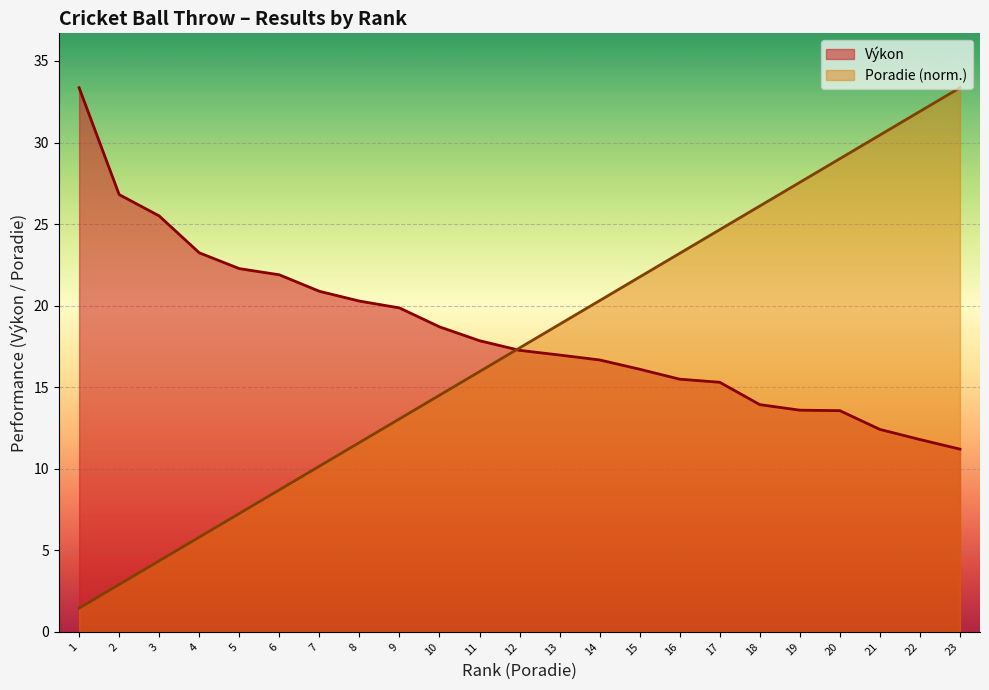

True or false: Výkon has more than 2 points higher than both neighbors.

False